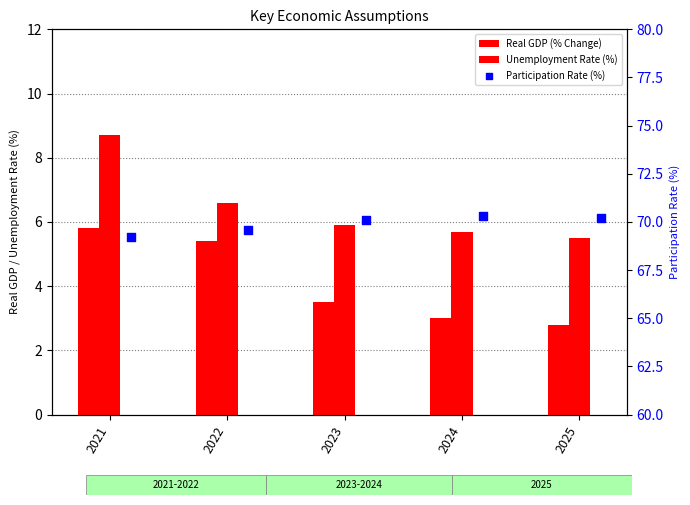

Which series has the largest total across all categories?

Participation Rate (%)